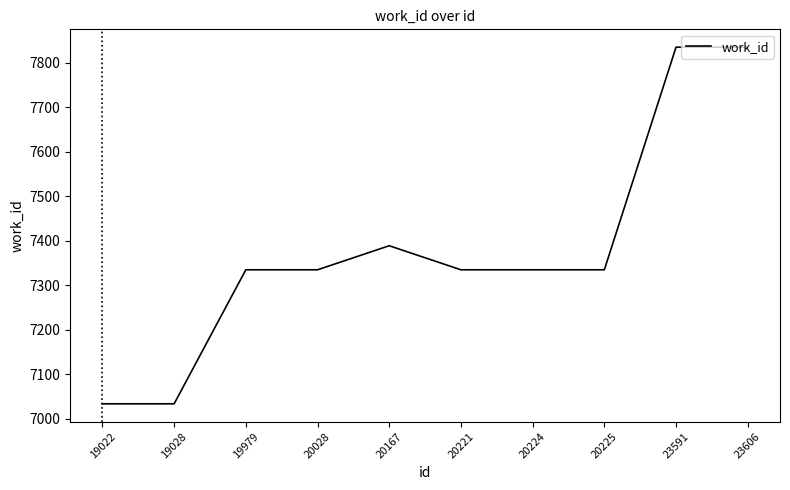

What is the maximum value shown in the chart?

7835